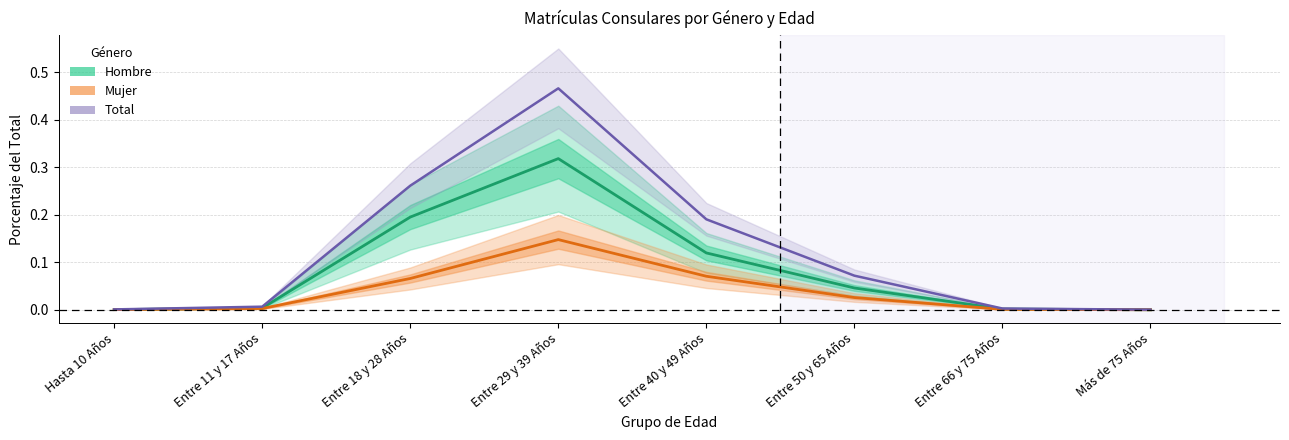

True or false: Total has a value of 0.0 at Entre 66 y 75 Años.

False